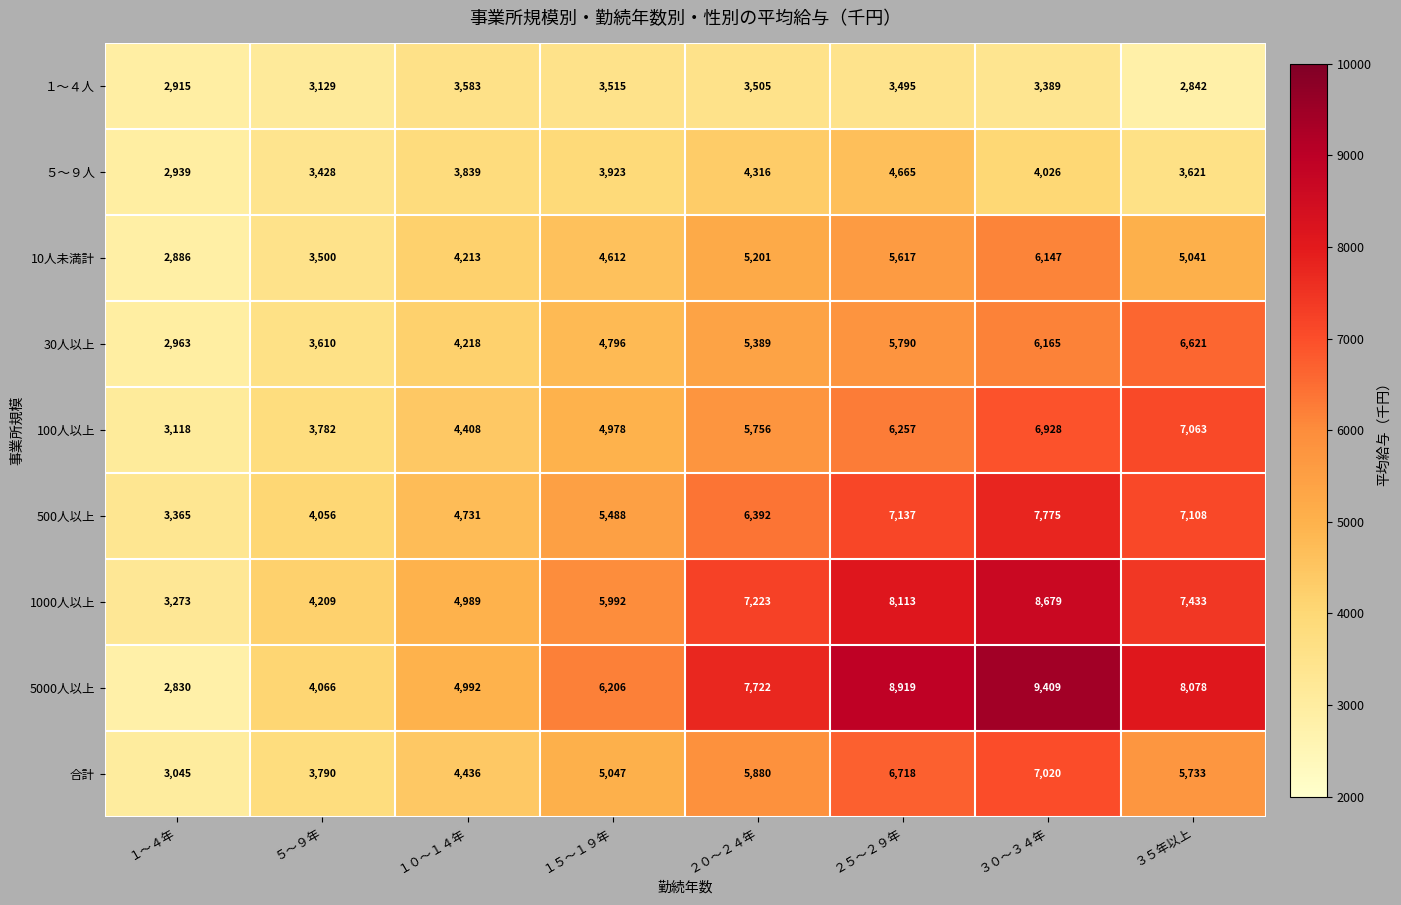

List the labels in order of １～４人 value, largest first.

１０～１４年, １５～１９年, ２０～２４年, ２５～２９年, ３０～３４年, ５～９年, １～４年, ３５年以上